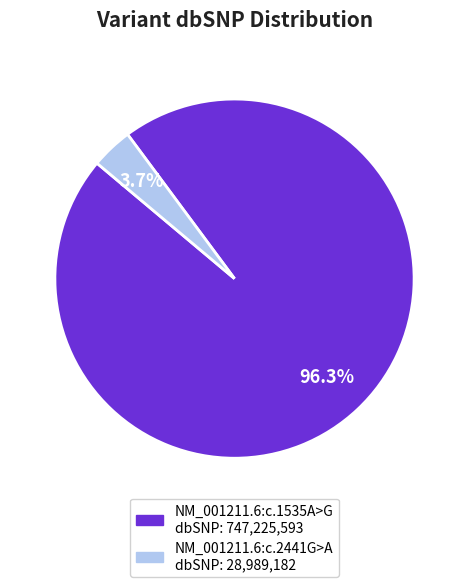

To the nearest percent, what is the combined percentage of NM_001211.6:c.1535A>G and NM_001211.6:c.2441G>A?

100%